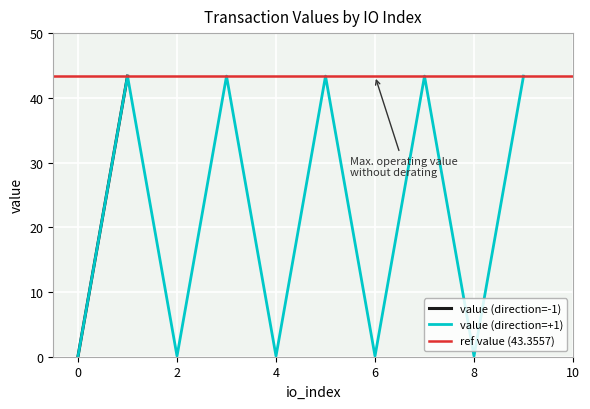

Which series has the widest spread of values?

value (direction=-1)